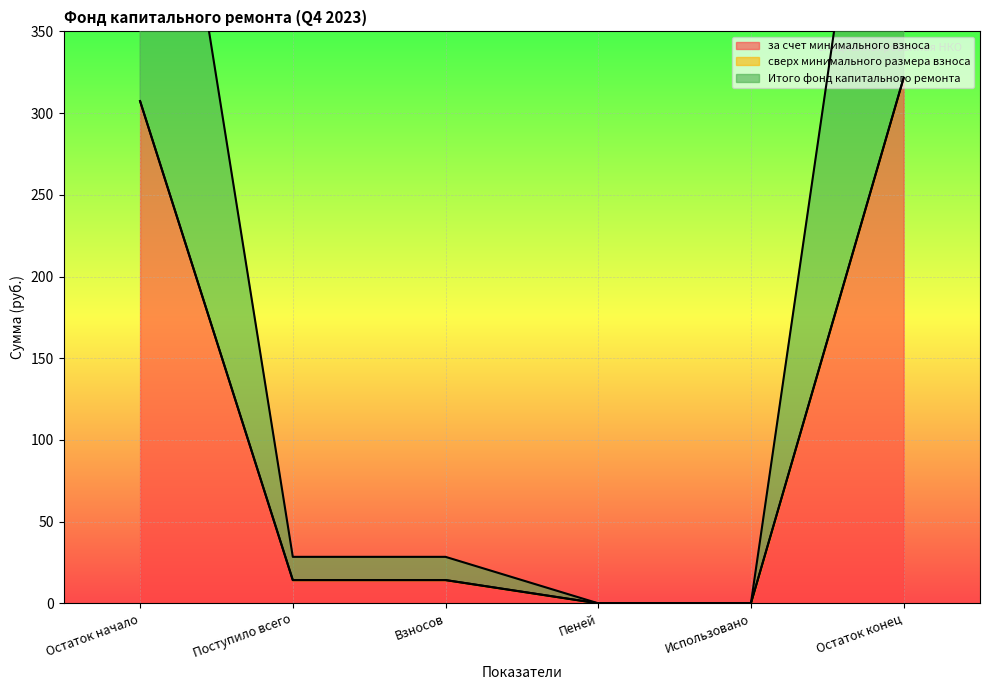

Which series changed the most between Остаток начало and Поступило всего?

за счет минимального взноса